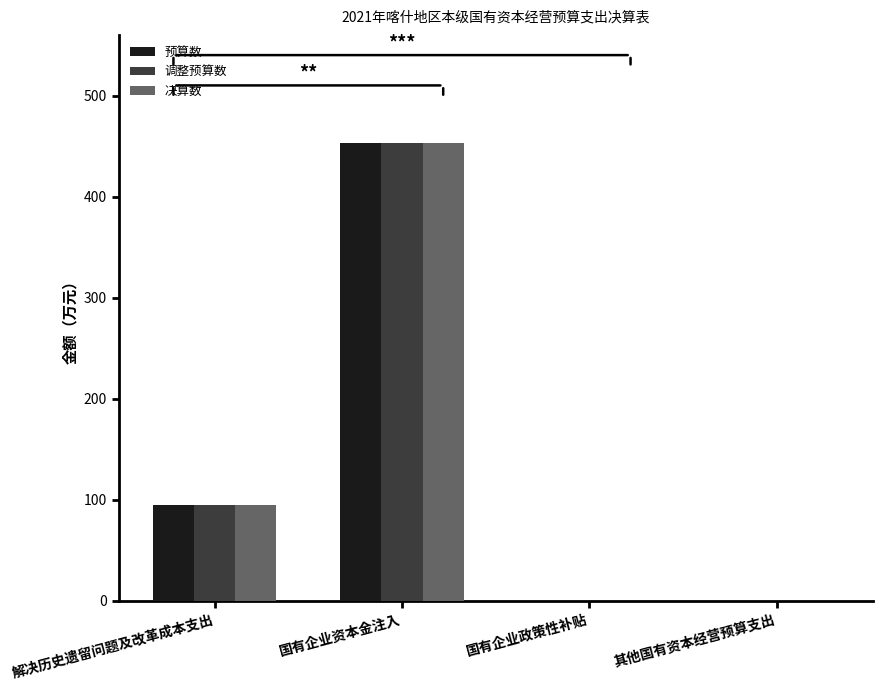

How many groups of bars are there?

4